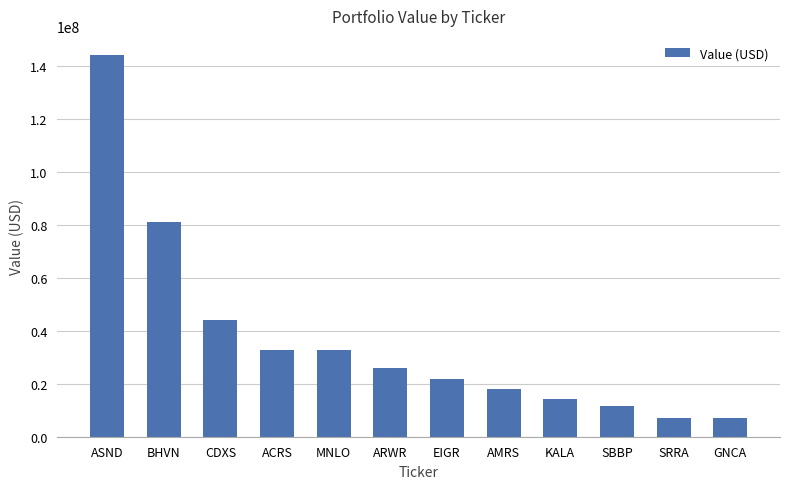

The value at CDXS is 30120540. True or false?

False